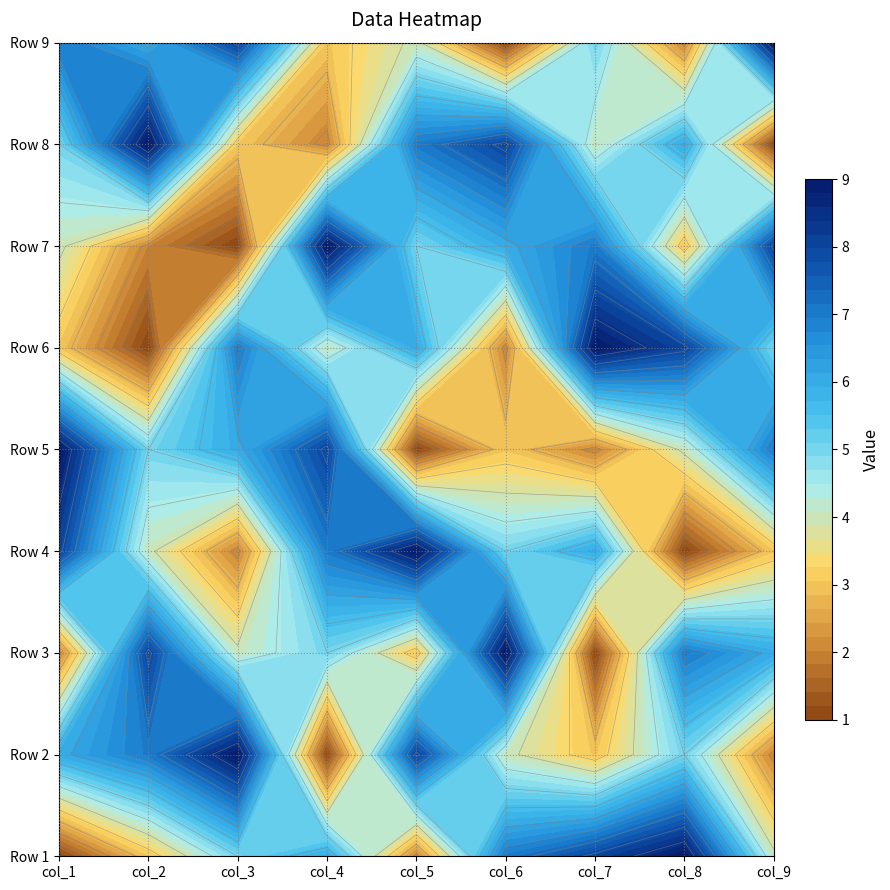

Reading left to right, extract all data points from this chart.

Row 1: 0=1	1=3	2=5	3=6	4=2	5=7	6=8	7=9	8=4
Row 2: 0=6	1=7	2=9	3=1	4=8	5=4	6=3	7=5	8=2
Row 3: 0=2	1=8	2=4	3=5	4=3	5=9	6=1	7=7	8=6
Row 4: 0=8	1=4	2=2	3=7	4=9	5=5	6=6	7=1	8=3
Row 5: 0=9	1=5	2=6	3=8	4=1	5=3	6=2	7=4	8=7
Row 6: 0=3	1=1	2=7	3=4	4=6	5=2	6=9	7=8	8=5
Row 7: 0=4	1=2	2=1	3=9	4=5	5=6	6=7	7=3	8=8
Row 8: 0=5	1=9	2=3	3=2	4=7	5=8	6=4	7=6	8=1
Row 9: 0=7	1=6	2=8	3=3	4=4	5=1	6=5	7=2	8=9